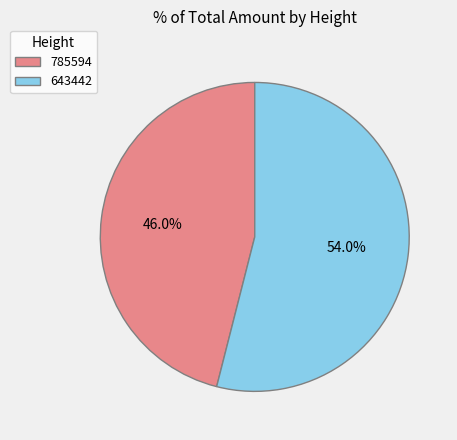

Count the number of slices in the pie.

2